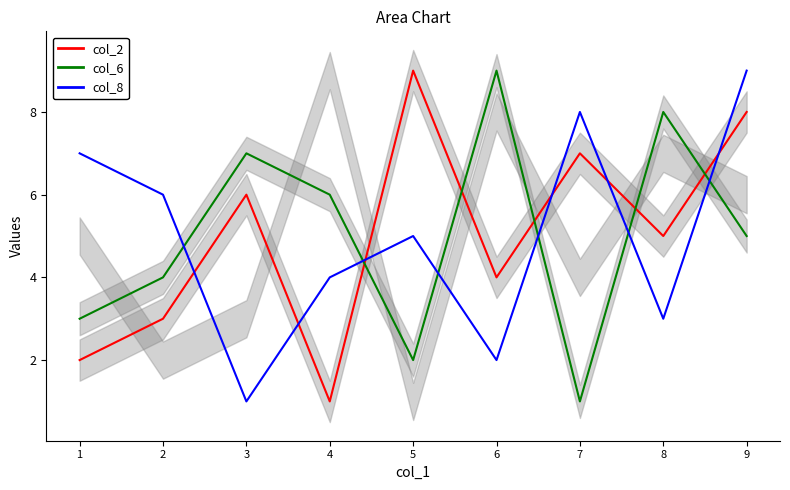

How many intersections are there between col_6 and col_2?

5